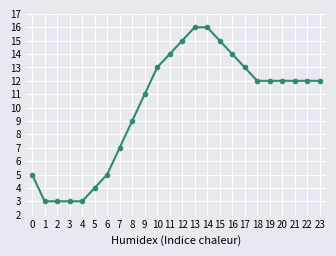

Reading left to right, list all the values displayed in this chart.

5	3	3	3	3	4	5	7	9	11	13	14	15	16	16	15	14	13	12	12	12	12	12	12